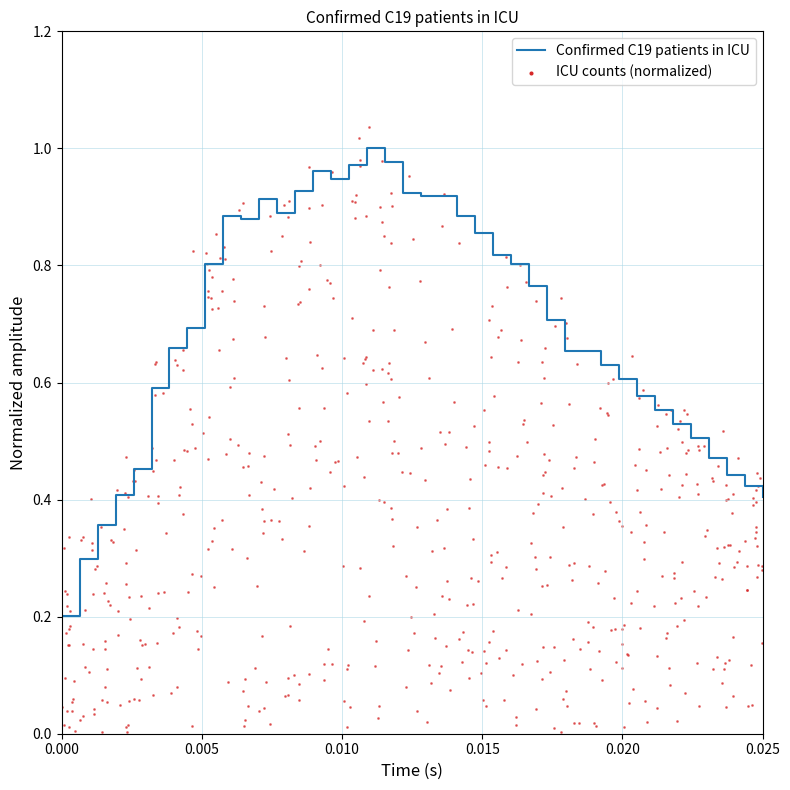

Is it true that Confirmed C19 patients in ICU equals 0.2 at 0.000?

True